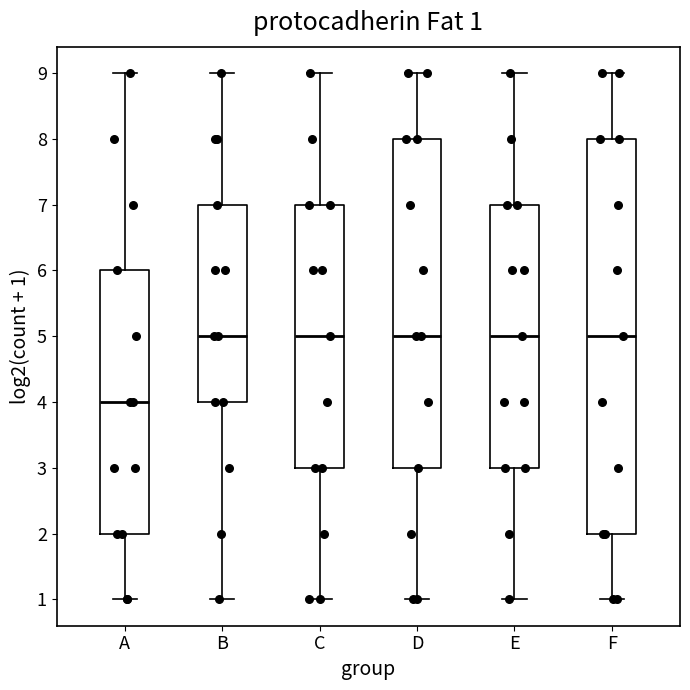

Which box is the tallest, from its lower edge to its upper edge?

F